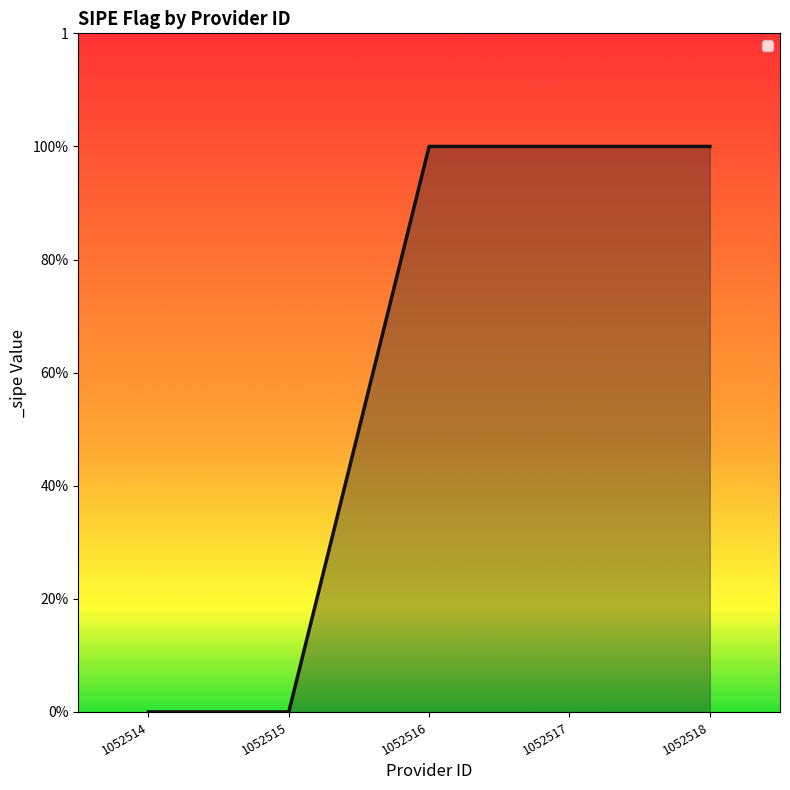

Does the chart have visible grid lines?

No